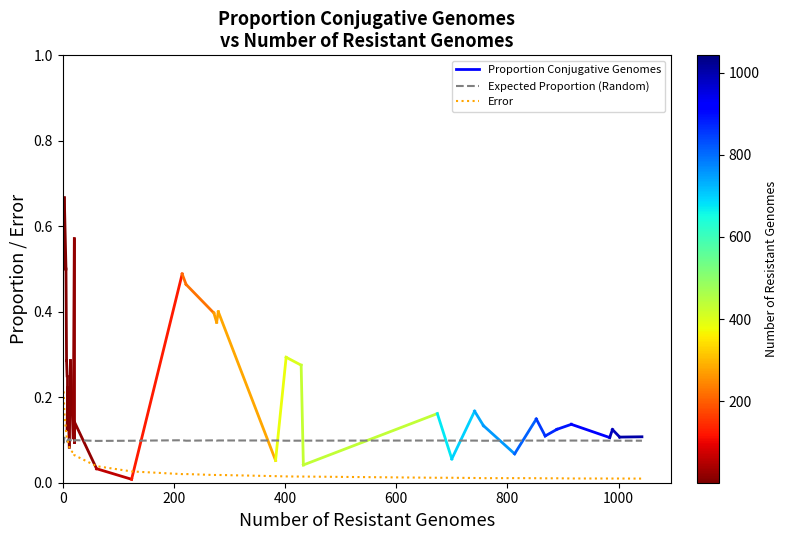

Does the chart display data point markers on the line(s)?

No